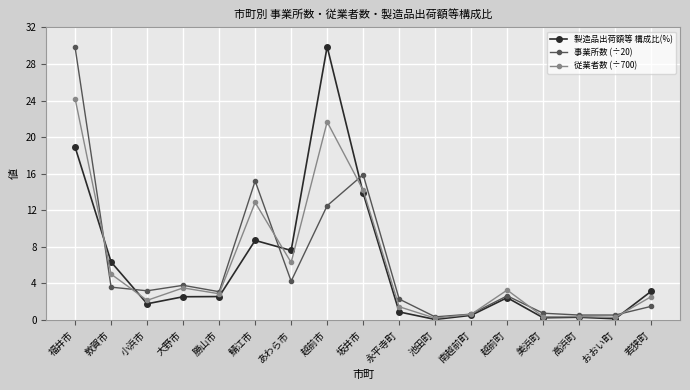

At which label is 事業所数 (÷20) closest to 15?

鯖江市